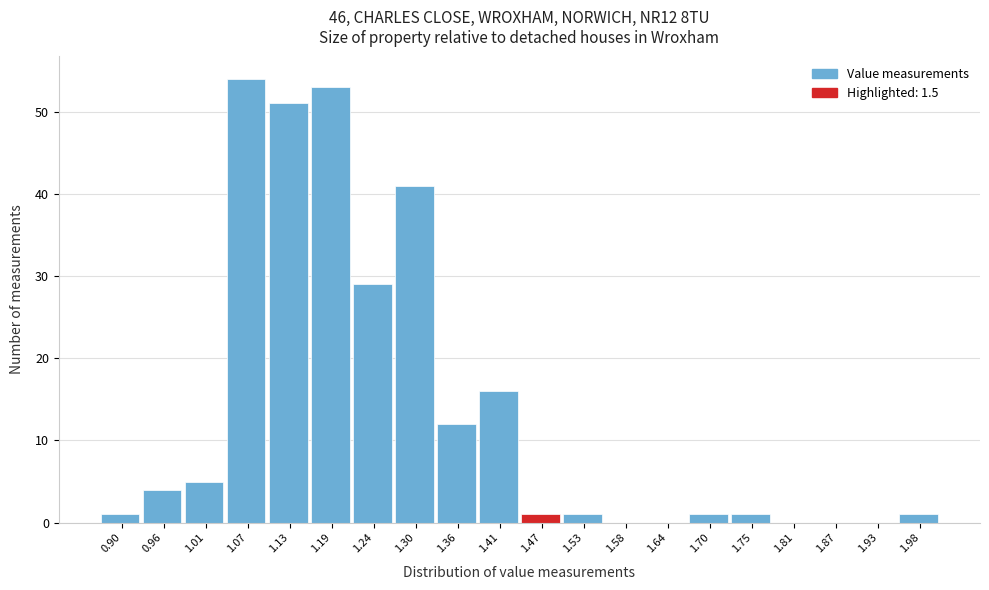

Reading left to right, extract all data points from this chart.

0.90=1	0.96=4	1.01=5	1.07=54	1.13=51	1.19=53	1.24=29	1.30=41	1.36=12	1.41=16	1.47=1	1.53=1	1.58=0	1.64=0	1.70=1	1.75=1	1.81=0	1.87=0	1.93=0	1.98=1